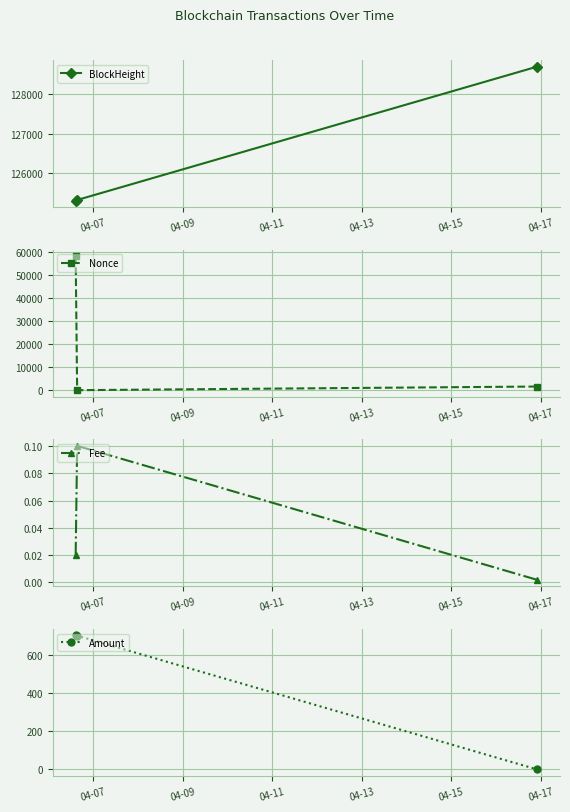

What is the maximum value for BlockHeight?

128696